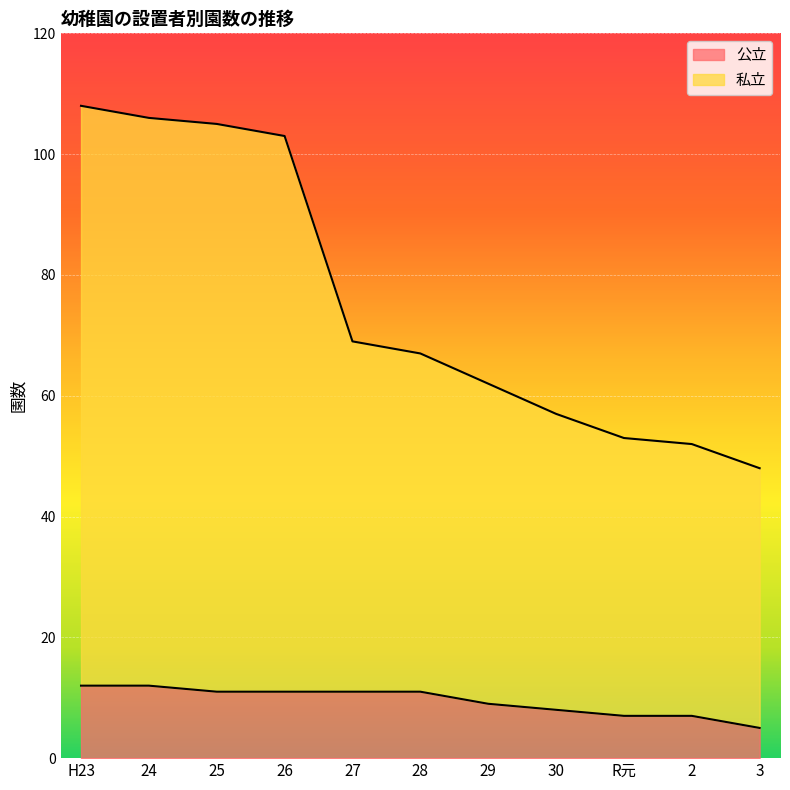

Count the number of data series in this chart.

2